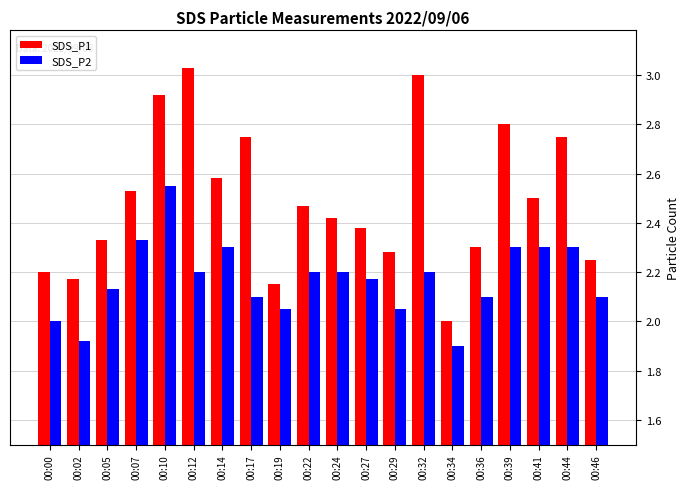

What is the total value across all series at 00:36?

4.4